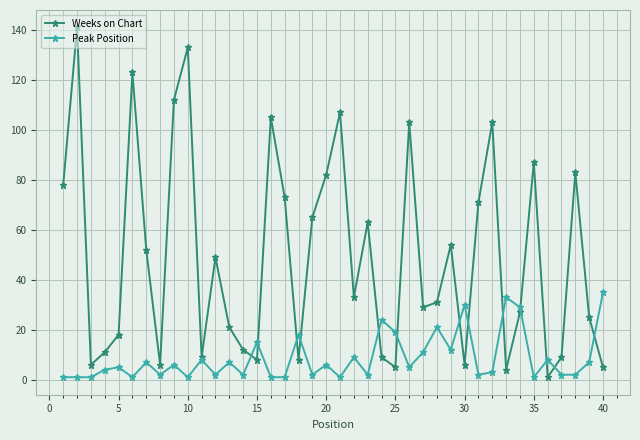

Which series has the largest total across all categories?

Weeks on Chart